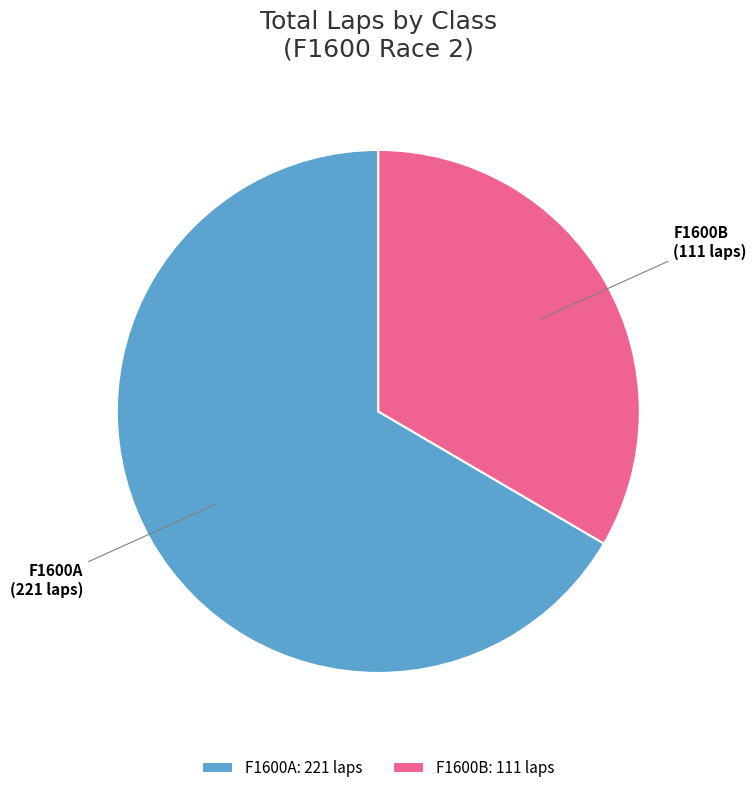

The F1600B: 111 laps slice represents 33% of the pie. True or false?

True